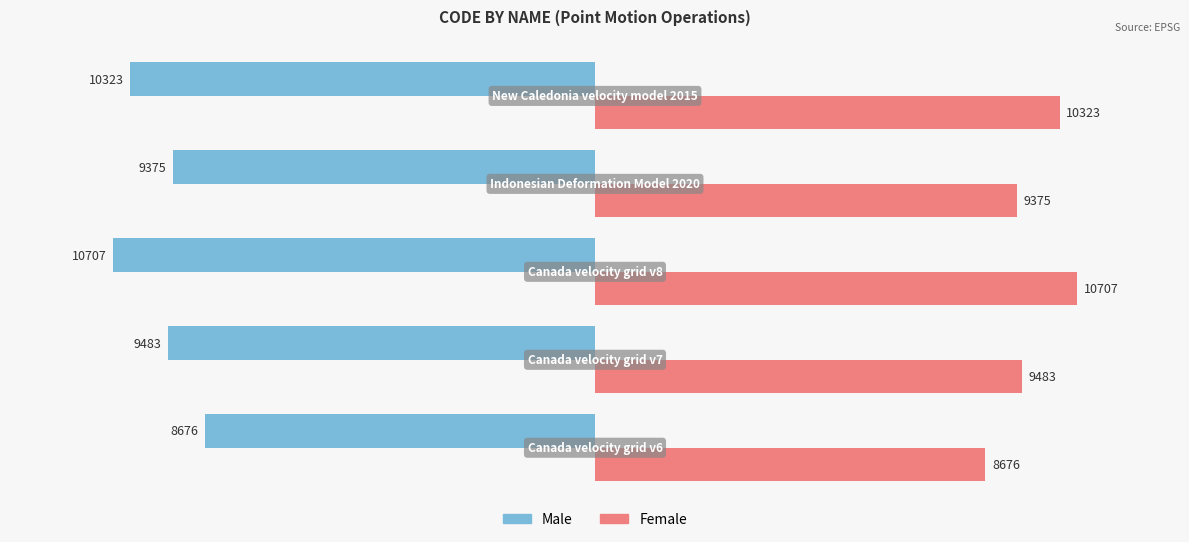

How many categories are shown in the chart?

5